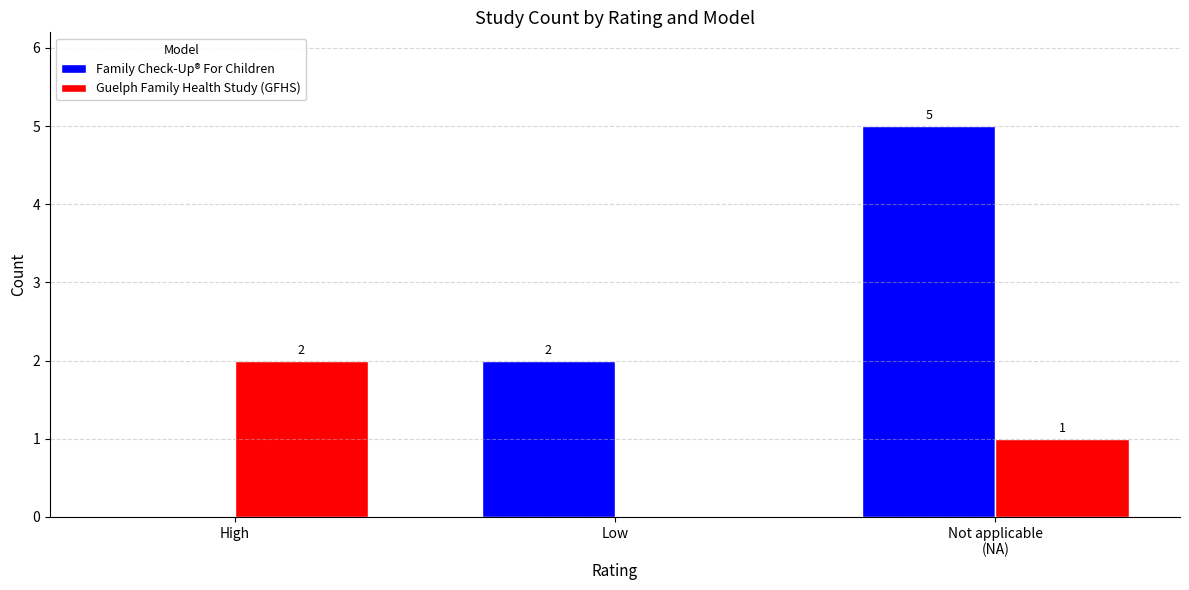

Reading left to right, extract all data points from this chart.

Family Check-Up® For Children: High=0	Low=2	Not applicable
(NA)=5
Guelph Family Health Study (GFHS): High=2	Low=0	Not applicable
(NA)=1